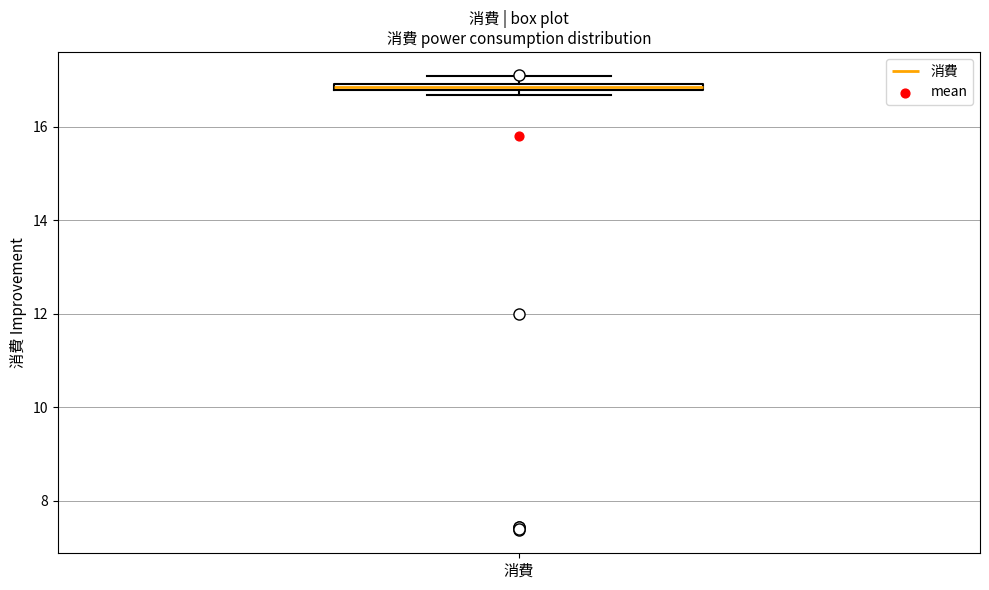

Where is the lower edge of the box for 消費 on the y-axis? The values are not printed on the chart, so give them approximately, as read against the axis.

16.8